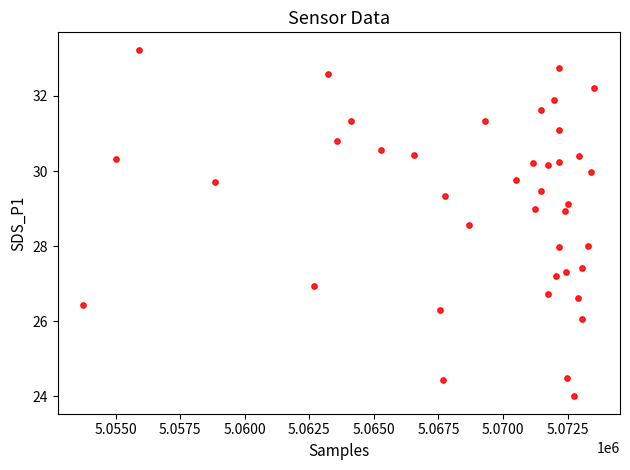

What is the range of X values (max minus min)?

19794.0